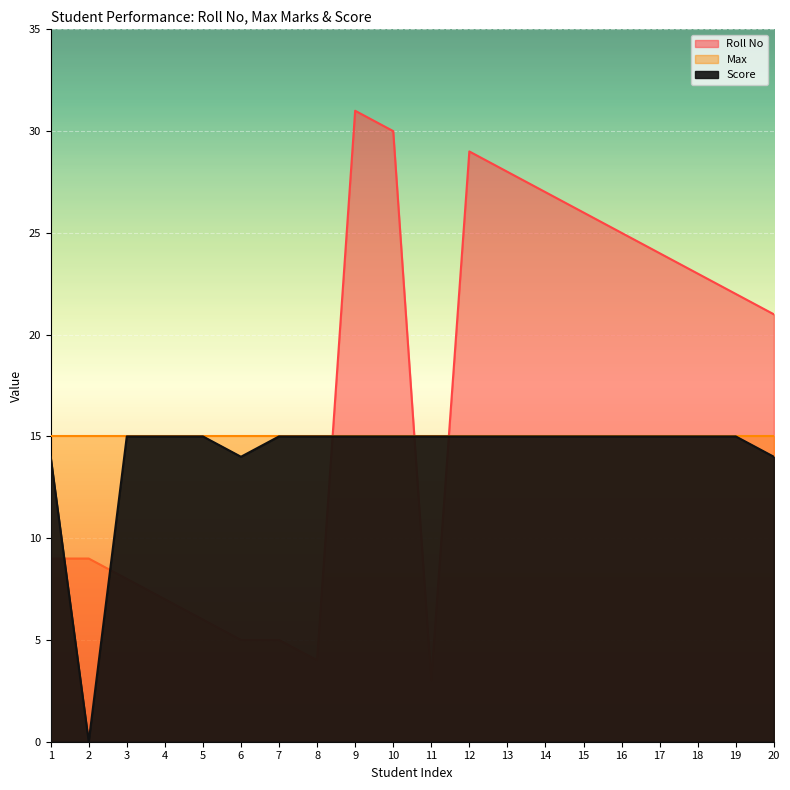

True or false: Roll No and Score cross at least once.

True